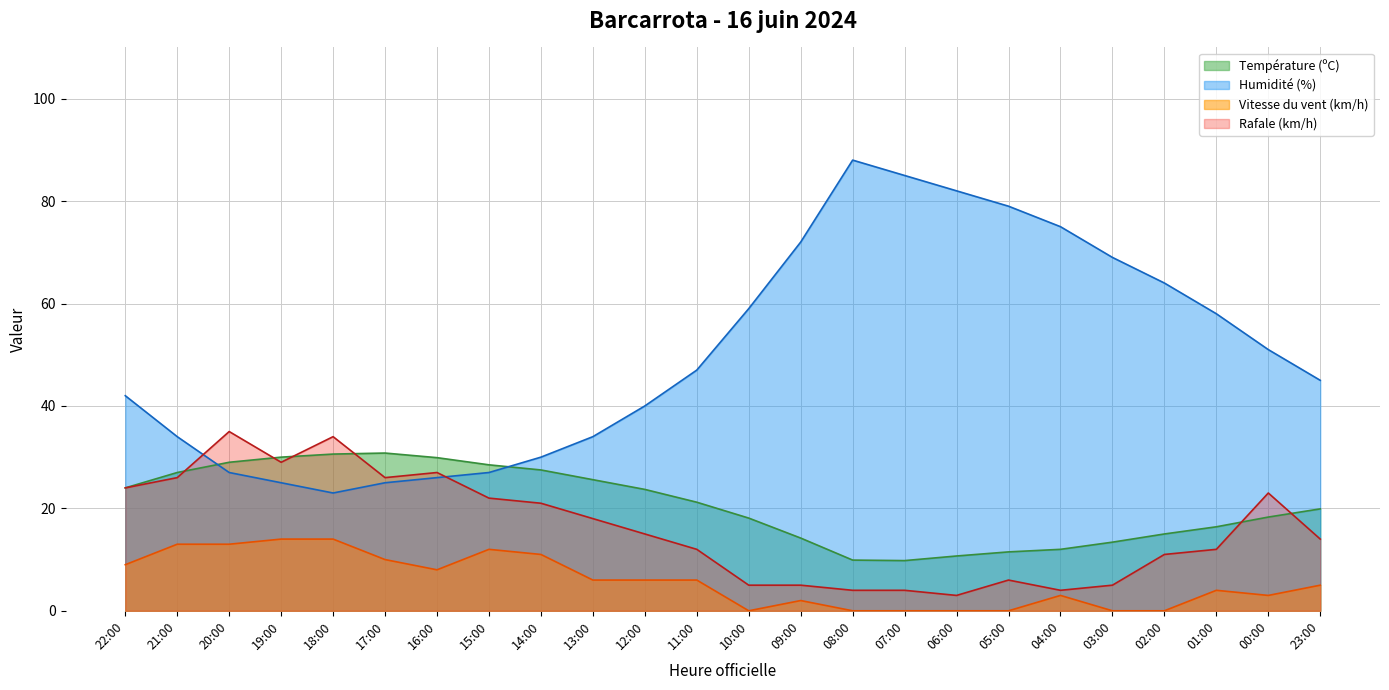

True or false: Vitesse du vent (km/h) and Température (ºC) intersect in this chart.

False